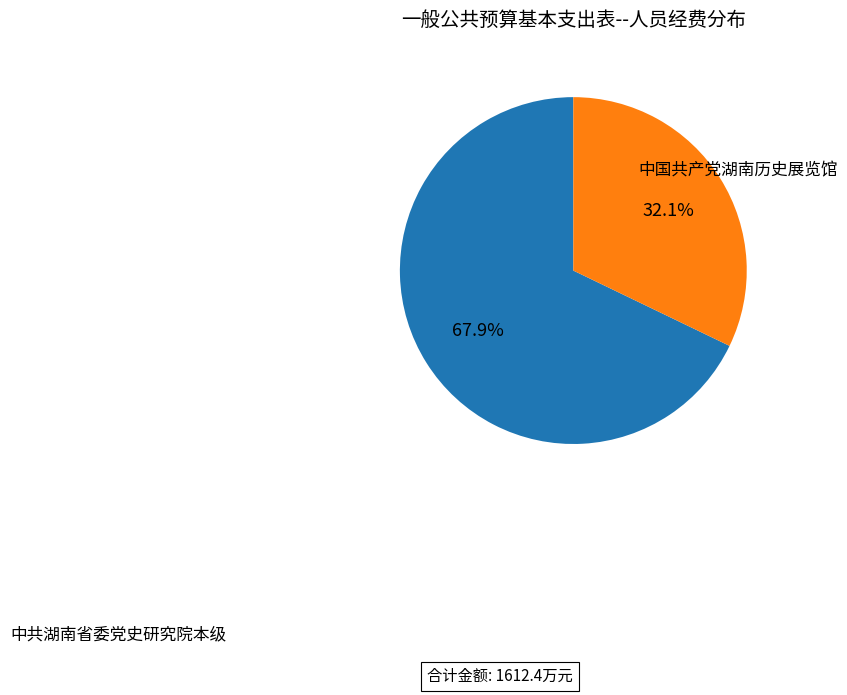

Does any single category account for the majority?

Yes